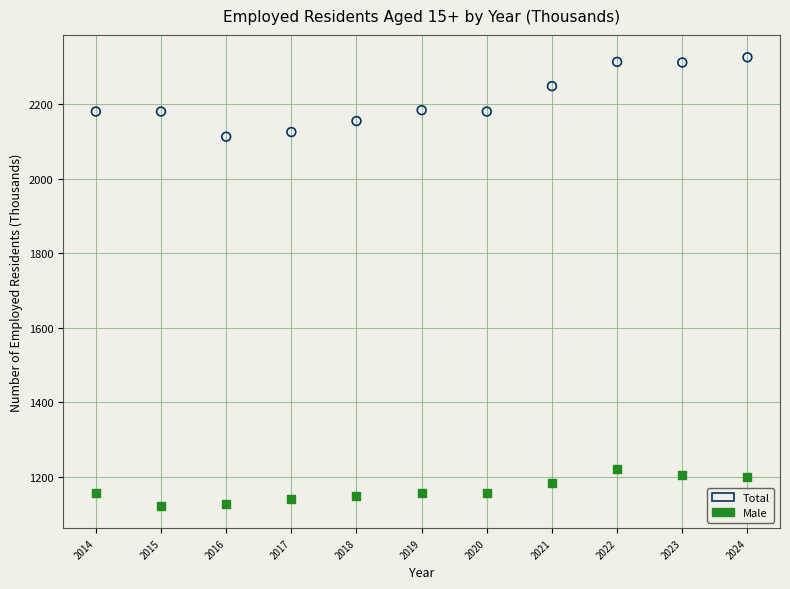

What is the X range (max minus min) for the scatter plot?

10.0